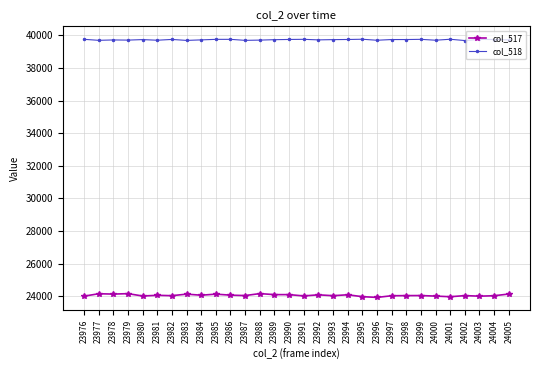

What is the average value of the col_517 series?

24061